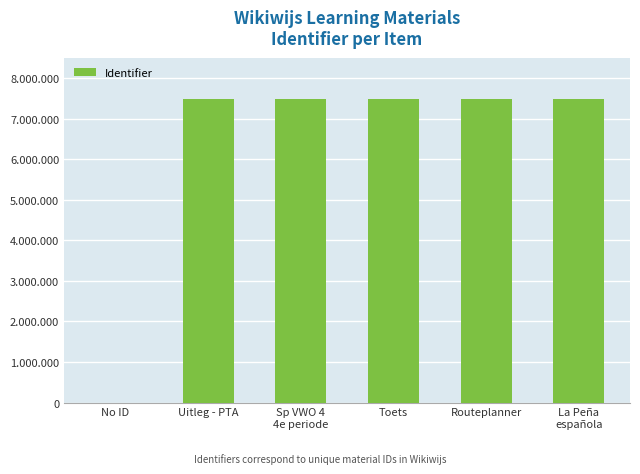

What is the label of the 2nd bar from the right?

Routeplanner